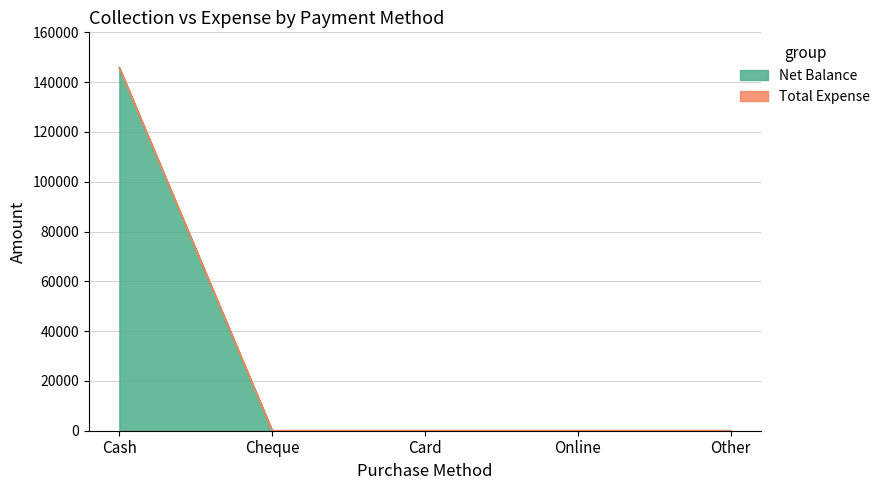

Count the number of categories in the chart.

5